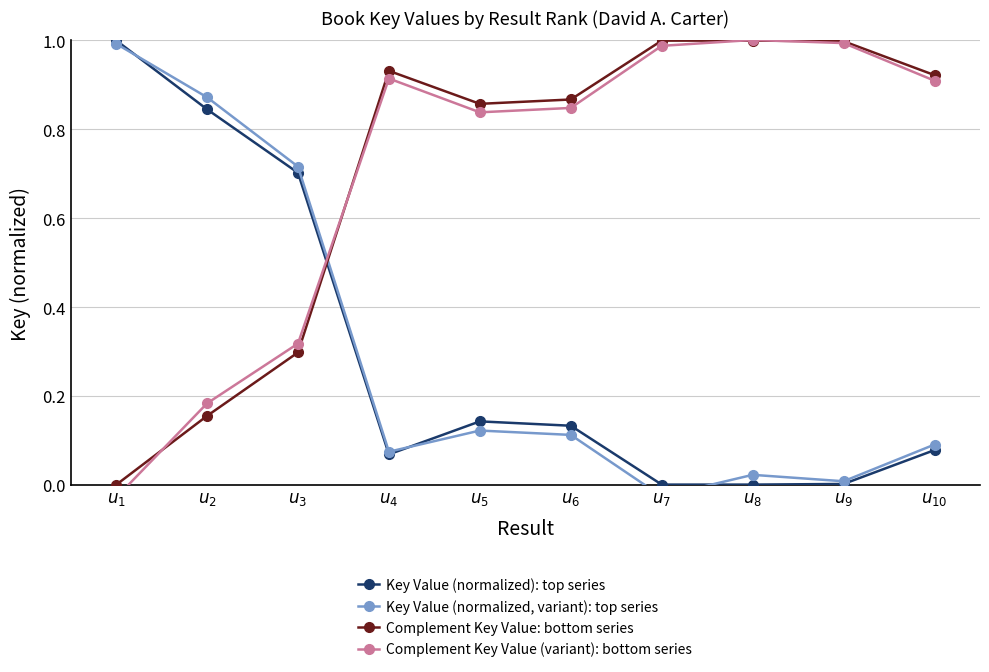

What are all the series names shown in the legend?

Key Value (normalized): top series, Key Value (normalized, variant): top series, Complement Key Value: bottom series, Complement Key Value (variant): bottom series